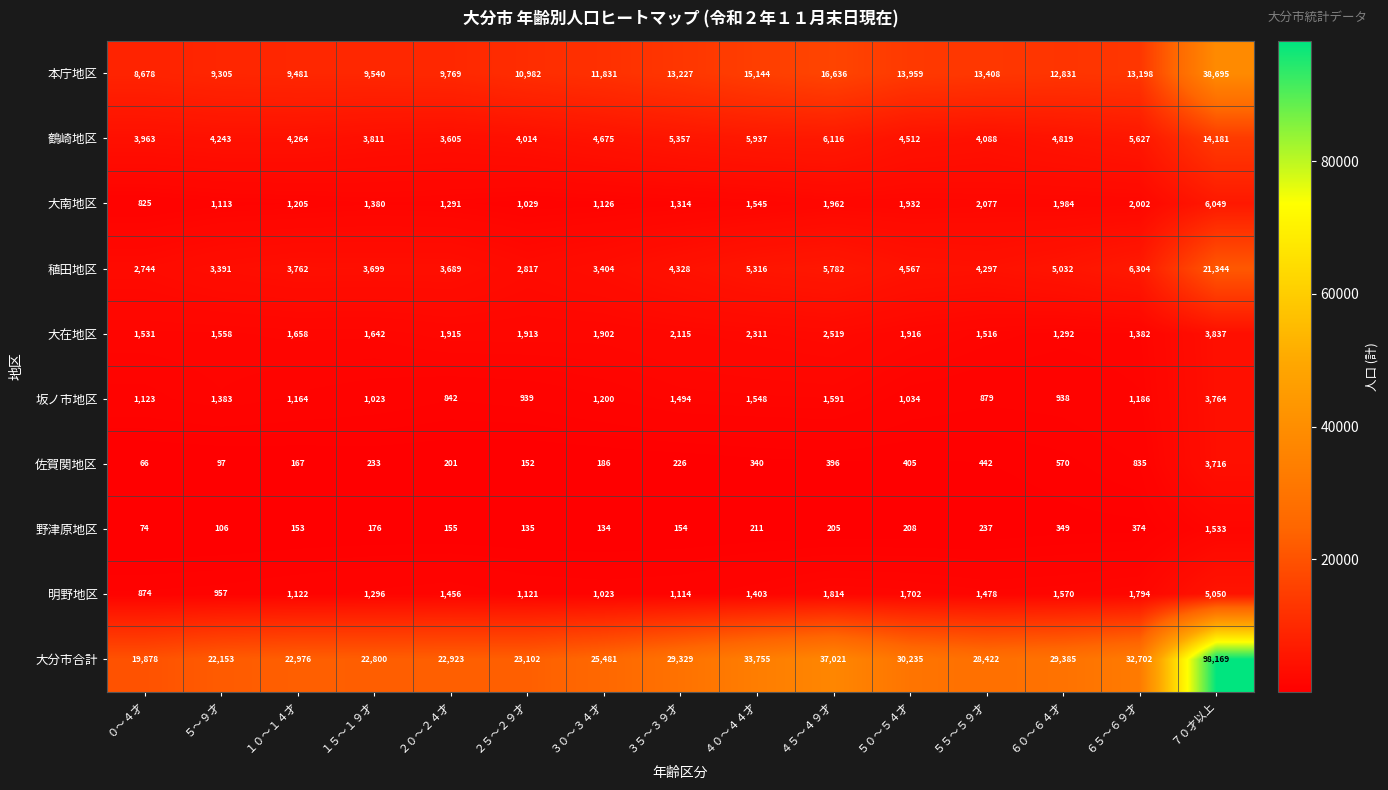

Is it true that 佐賀関地区 equals 201 at ２０～２４才?

True